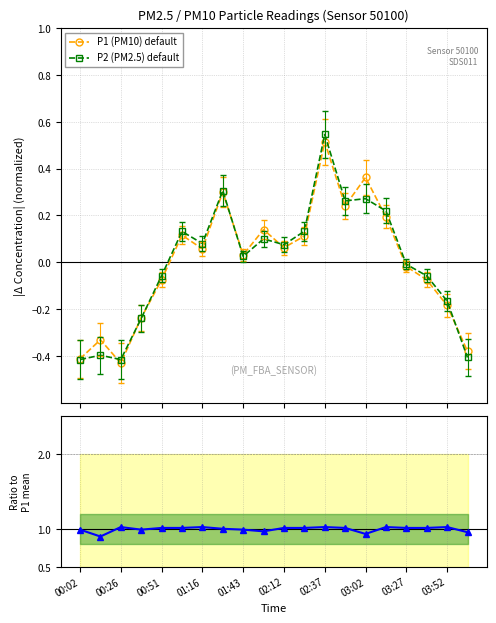

How many values in the P1 (PM10) default series are below 0?

9